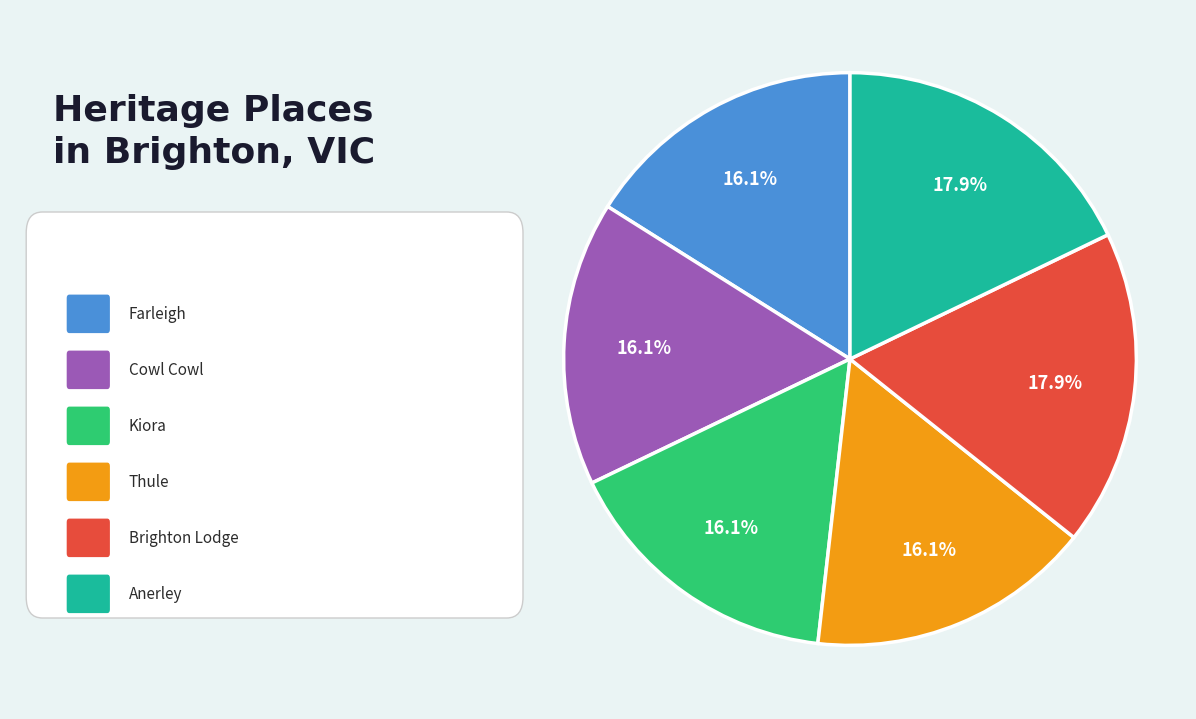

Does any single category account for the majority?

No